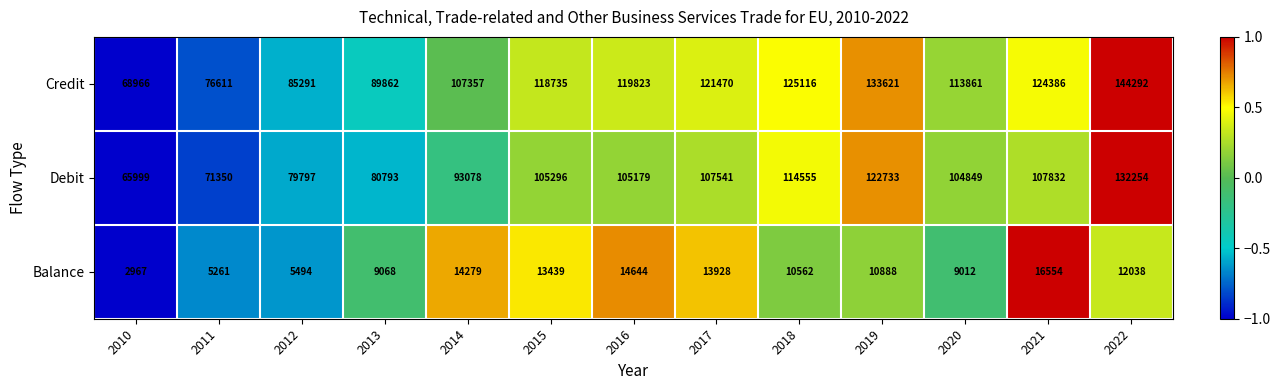

What is the total value across all series at 2018?

250233